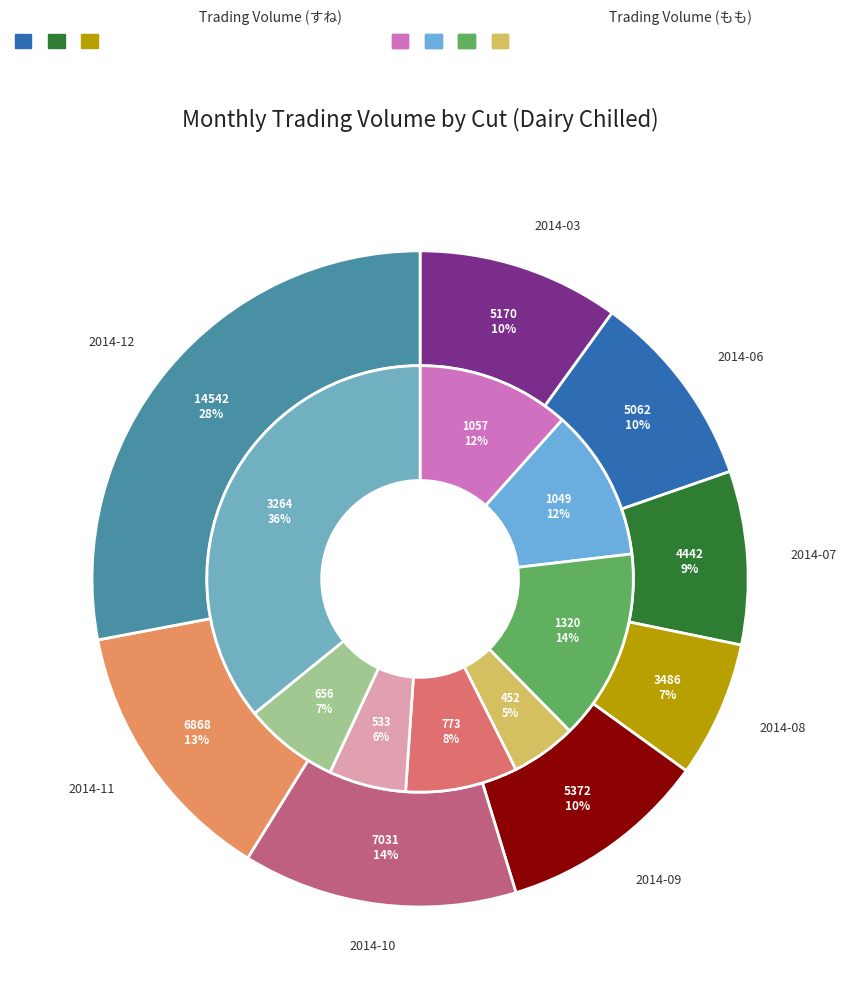

To the nearest percent, what portion does 2014-07 represent?

9%